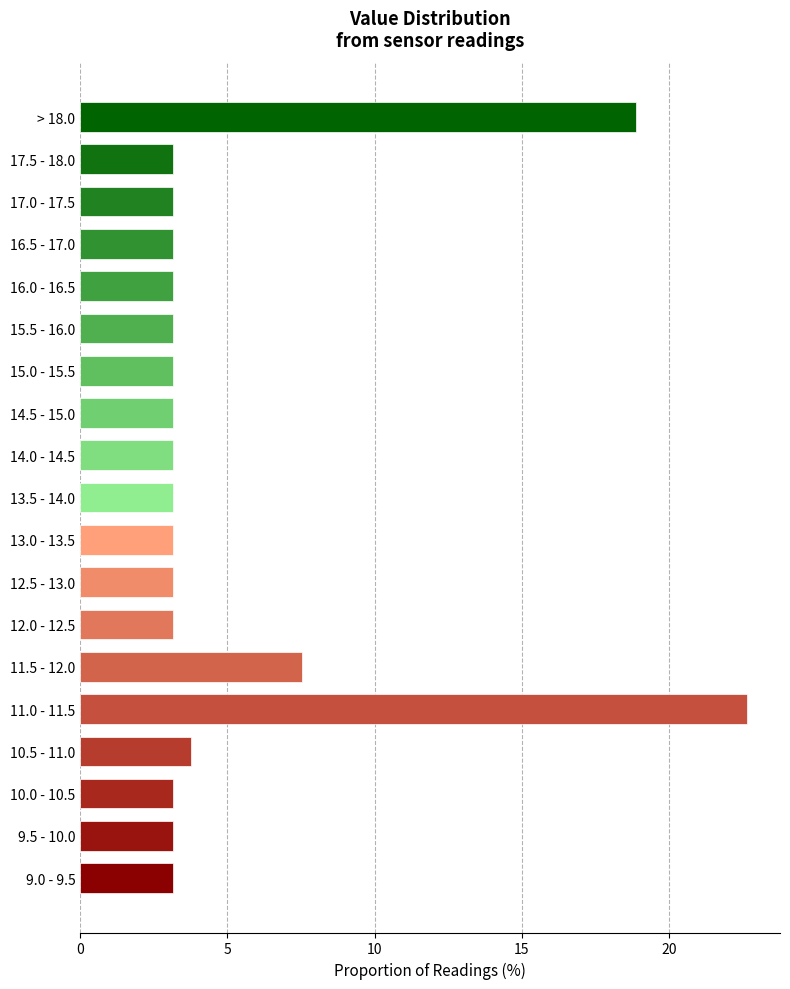

Reading bottom to top, extract all data points from this chart.

9.0 - 9.5=3.1	9.5 - 10.0=3.1	10.0 - 10.5=3.1	10.5 - 11.0=3.8	11.0 - 11.5=22.6	11.5 - 12.0=7.5	12.0 - 12.5=3.1	12.5 - 13.0=3.1	13.0 - 13.5=3.1	13.5 - 14.0=3.1	14.0 - 14.5=3.1	14.5 - 15.0=3.1	15.0 - 15.5=3.1	15.5 - 16.0=3.1	16.0 - 16.5=3.1	16.5 - 17.0=3.1	17.0 - 17.5=3.1	17.5 - 18.0=3.1	> 18.0=18.9